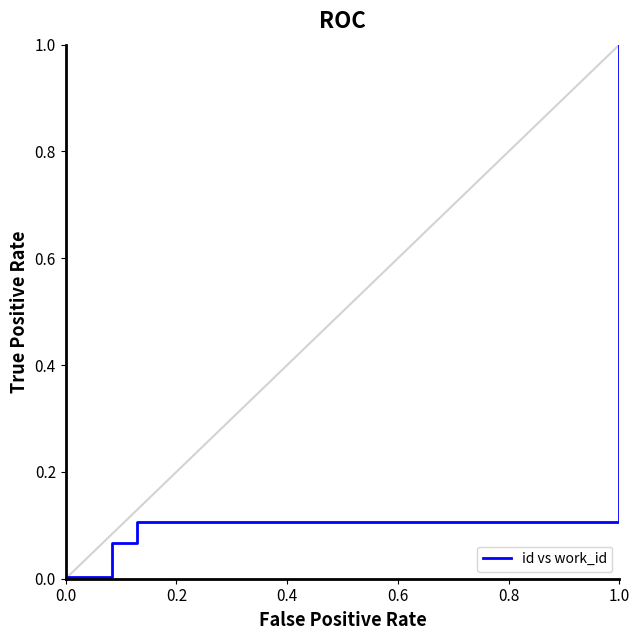

What position from the left is 1.0?

6